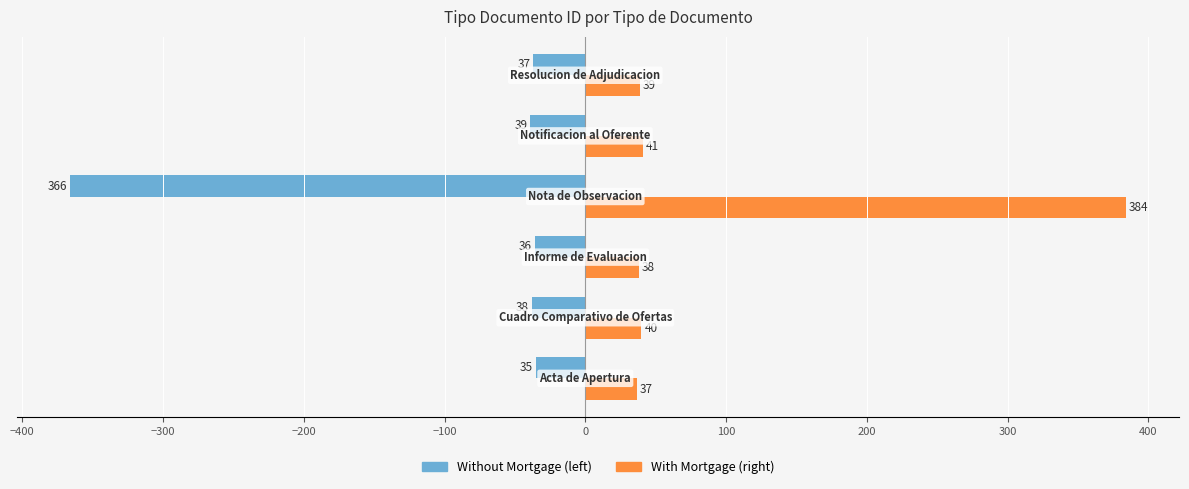

Reading left to right, list all the values displayed in this chart.

tipo_documento_id (left): −500=-35.0	−400=-38.0	−300=-36.0	−200=-366.0	−100=-39.0	0=-37.0
tipo_documento_id (right): −500=36.8	−400=39.9	−300=37.8	−200=384.3	−100=41.0	0=38.9